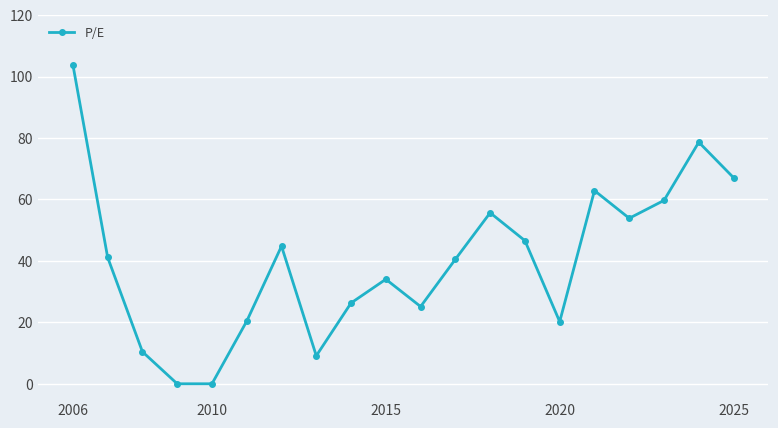

What is the value of the 13th point from the left?

55.7